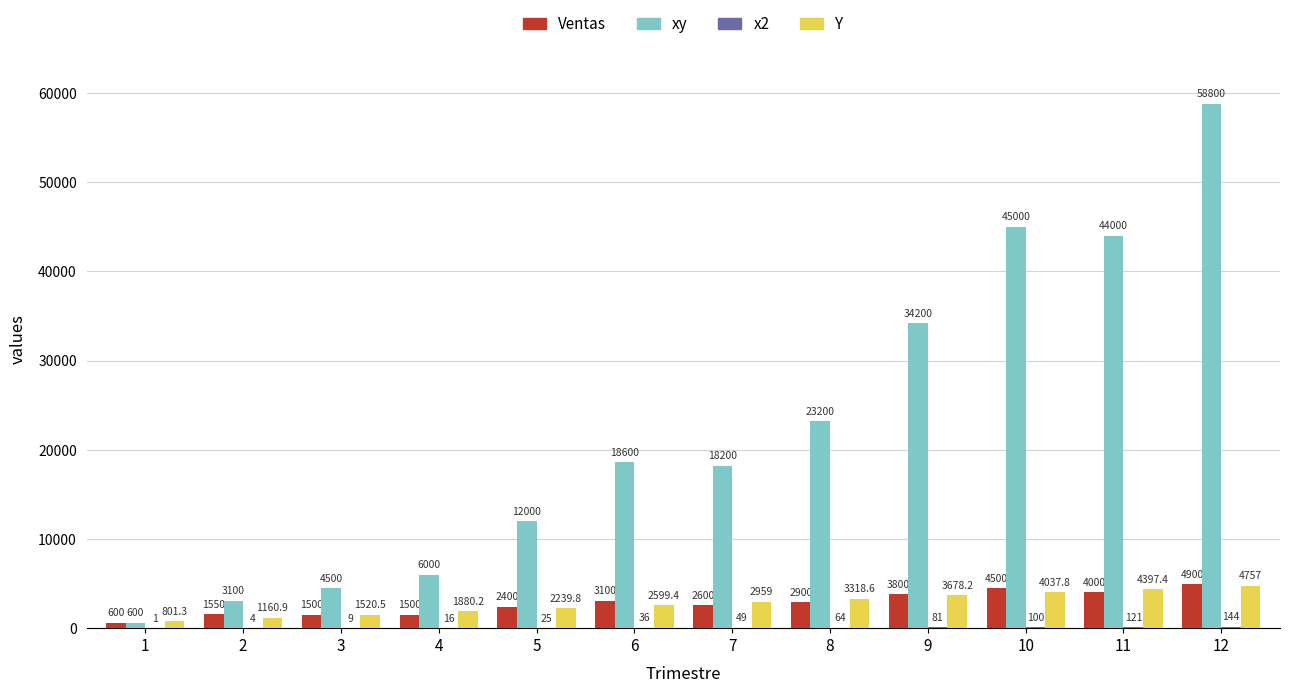

How many groups of bars are there?

12